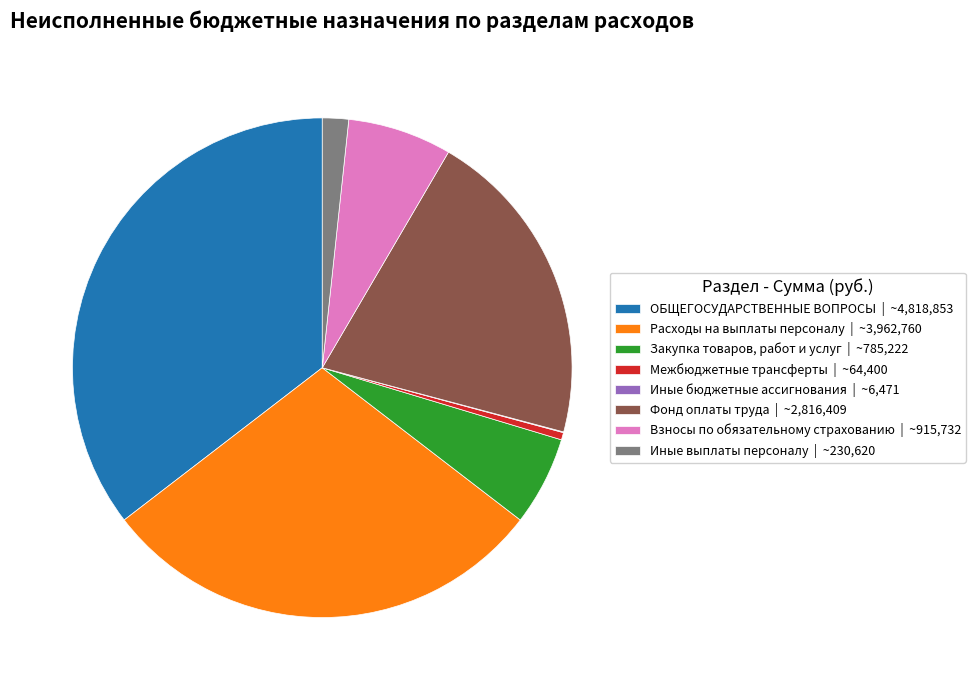

Is ОБЩЕГОСУДАРСТВЕННЫЕ ВОПРОСЫ the majority of the pie?

No